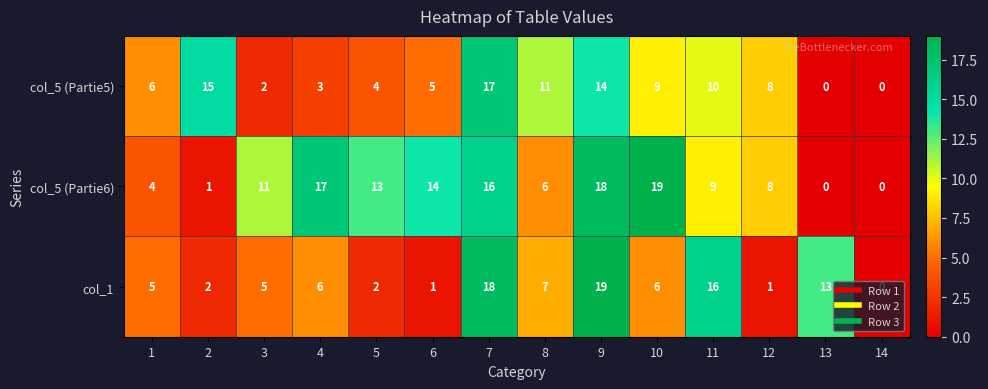

What is the maximum value for col_1?

19